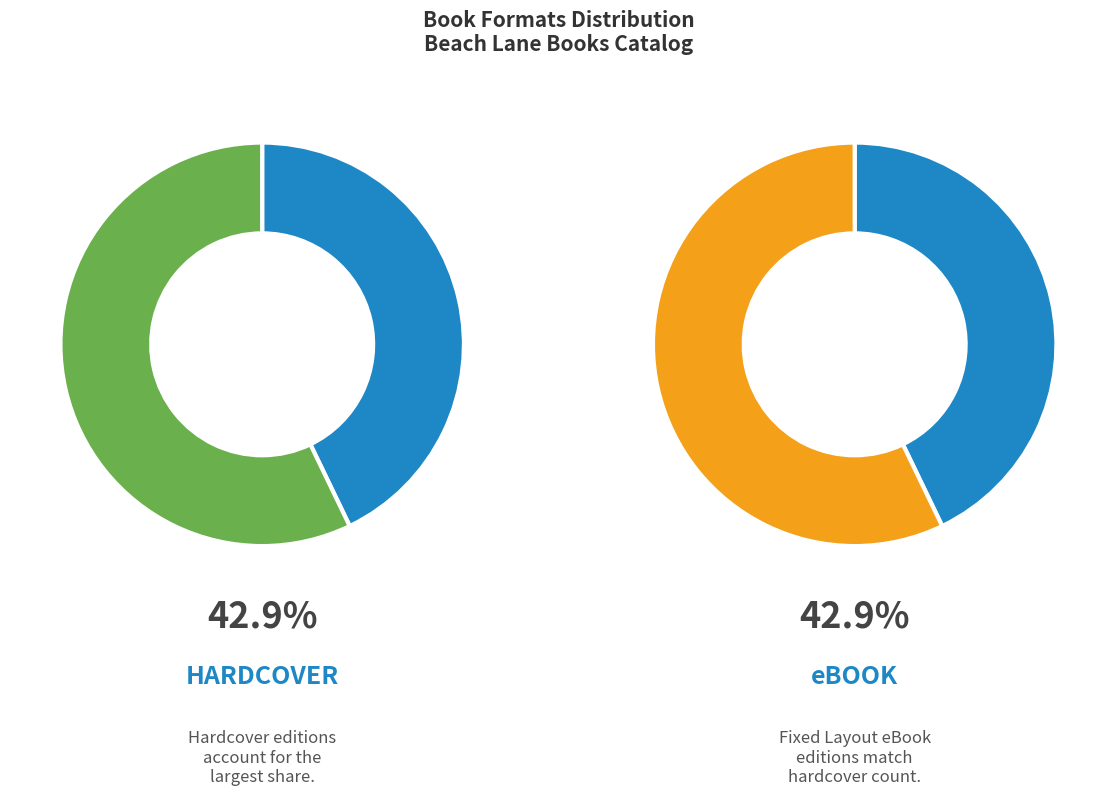

To the nearest percent, what is the combined percentage of Audio Download and Fixed Layout eBook?

45%